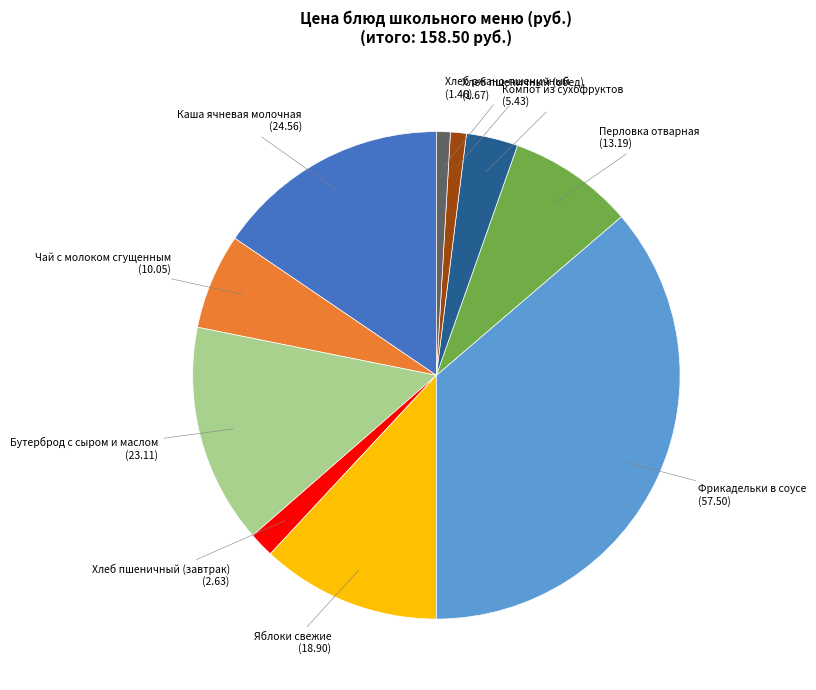

What is the largest slice in the pie chart?

Фрикадельки в соусе